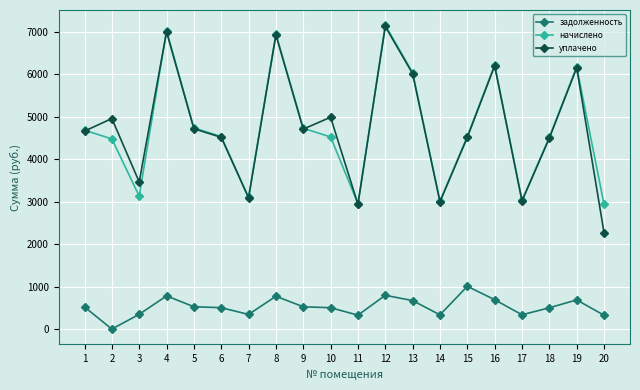

True or false: задолженность and начислено cross at least once.

False